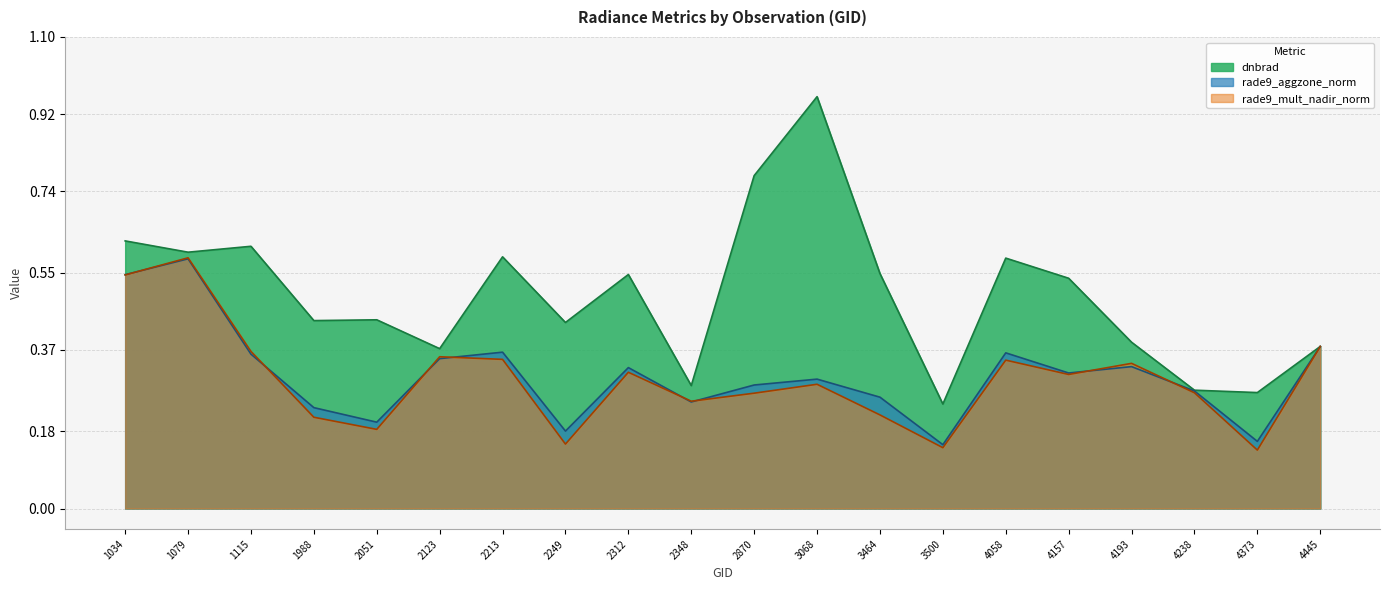

What are all the series names shown in the legend?

dnbrad, rade9_aggzone_norm, rade9_mult_nadir_norm